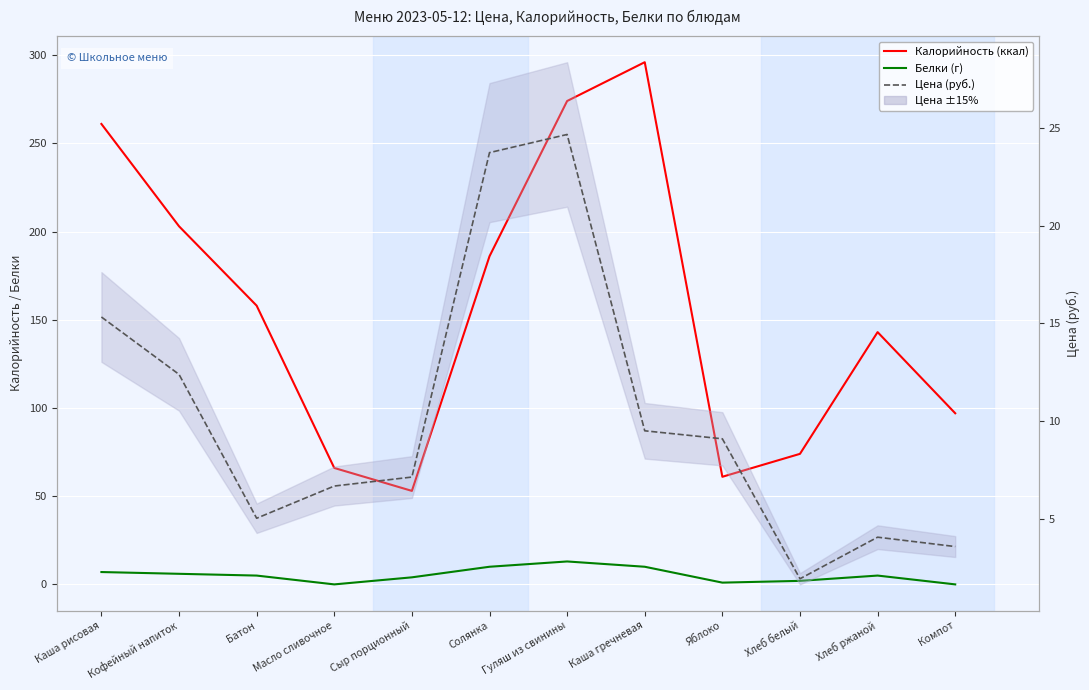

Is it true that Белки equals 4.7 at Каша гречневая?

False